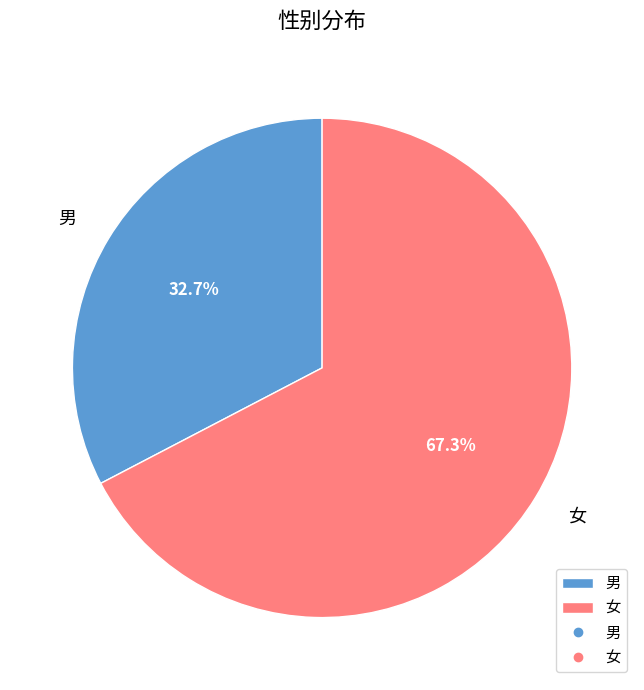

Is there a majority slice in this chart?

Yes